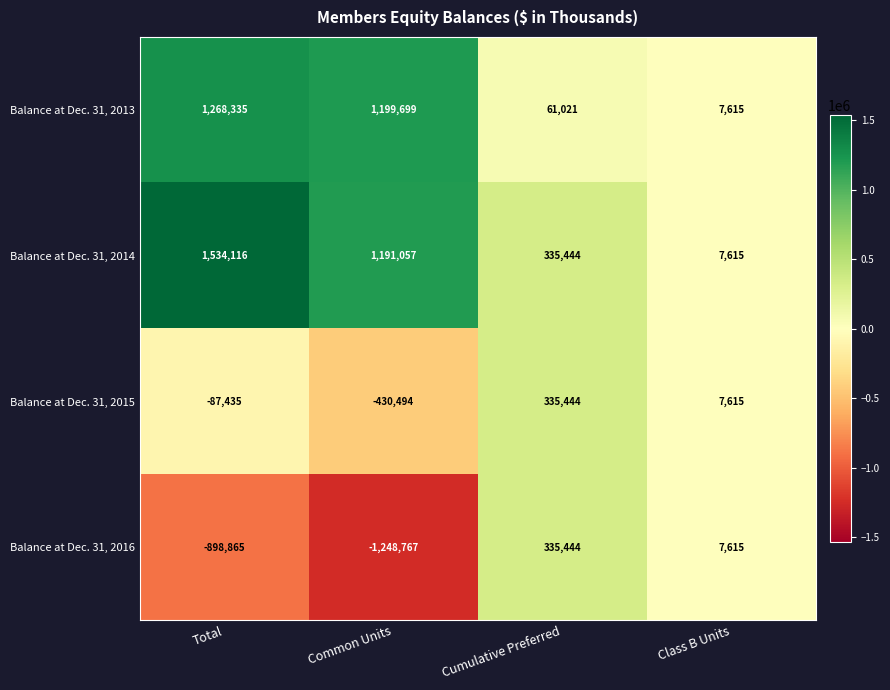

True or false: Balance at Dec. 31, 2016 has a value of 7615 at Class B Units.

True